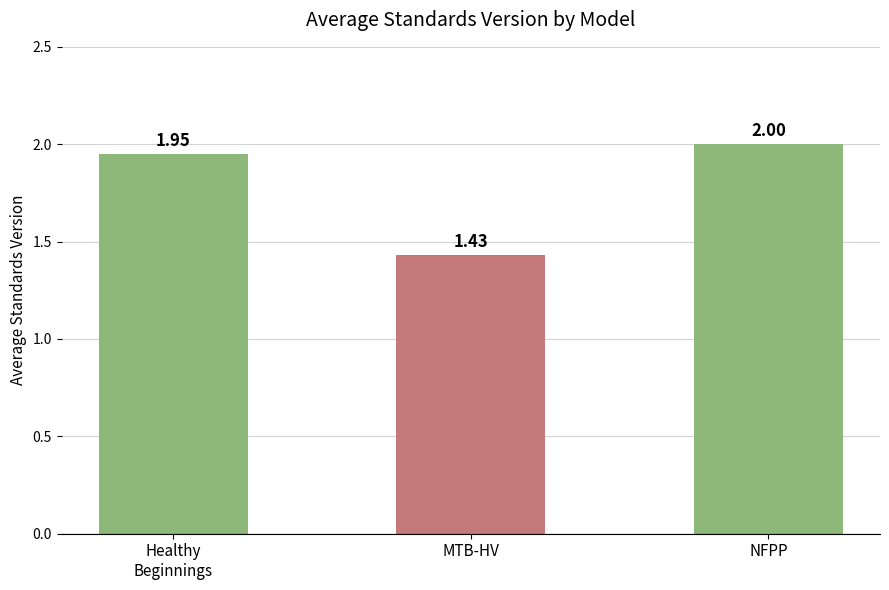

What is the difference between the maximum and minimum values?

0.6